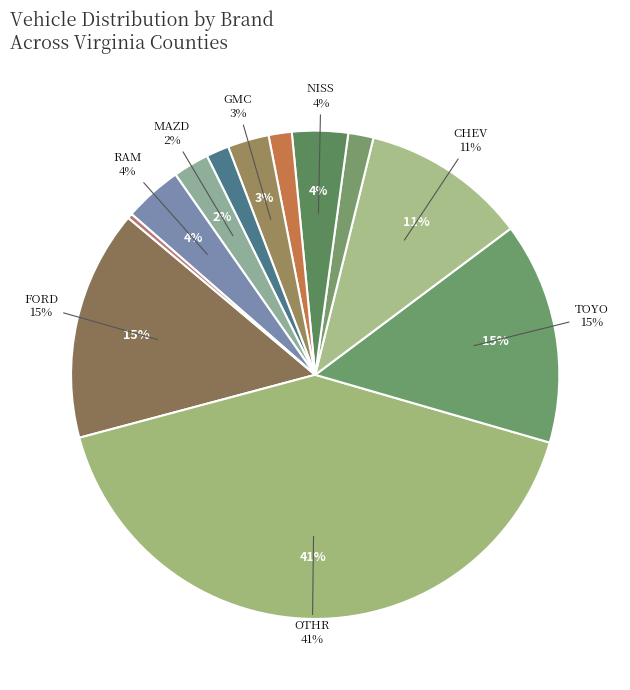

How many slices are in this pie chart?

12